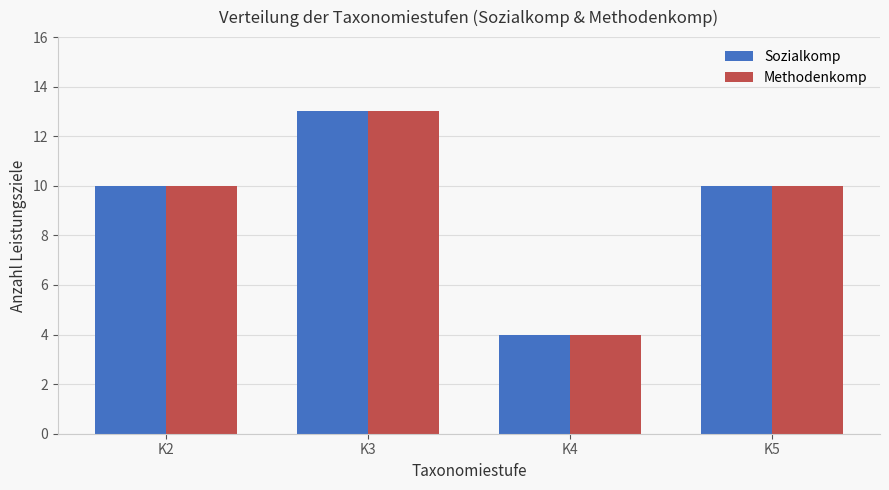

What is the maximum value shown in the chart?

13